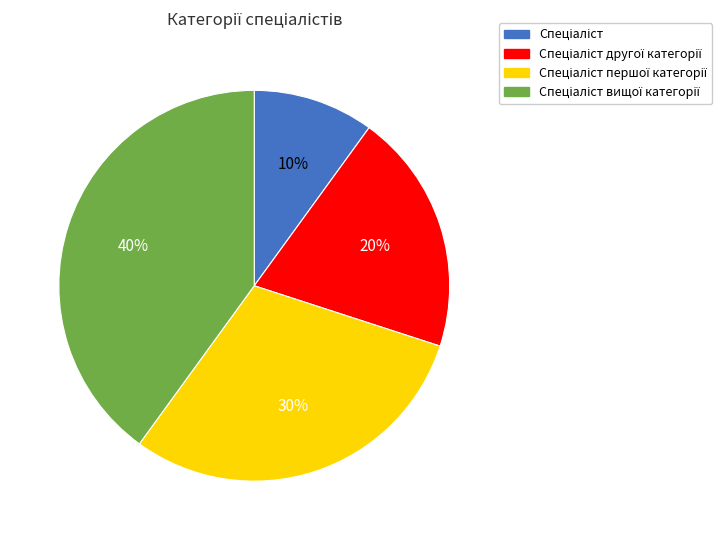

Is there a majority slice in this chart?

No